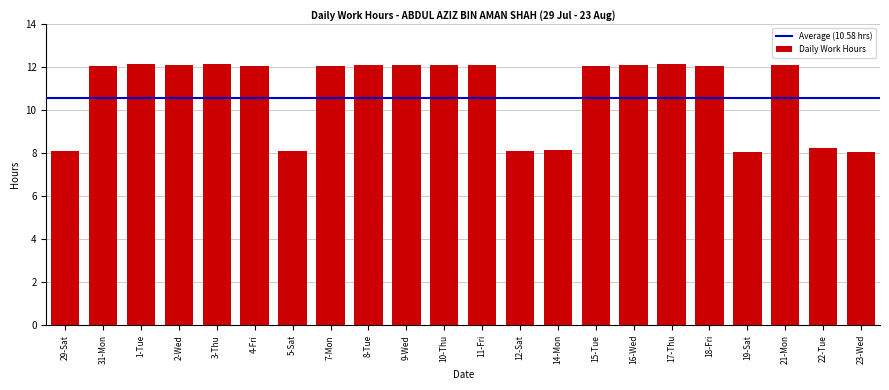

What position from the left is 11-Fri?

12